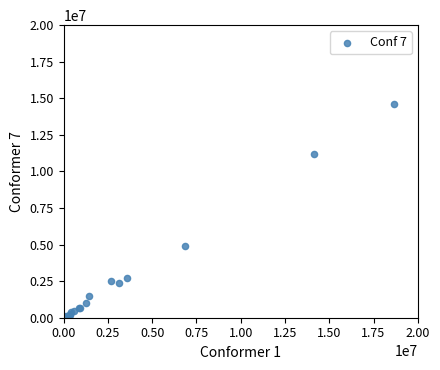

What Y value in the scatter plot is closest to 7300099?

4869921.9